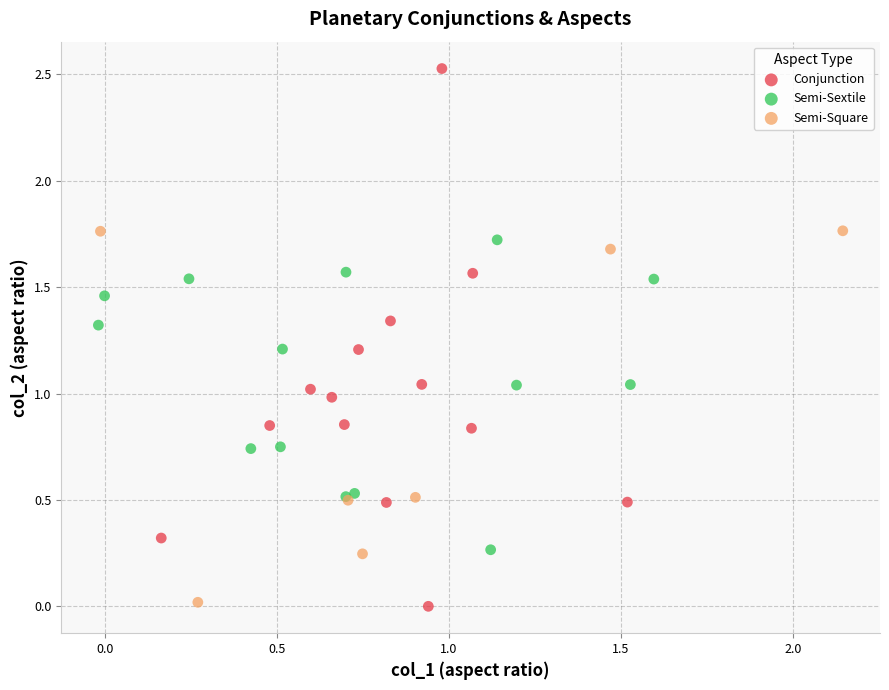

What are all the series names shown in the legend?

Conjunction, Semi-Sextile, Semi-Square